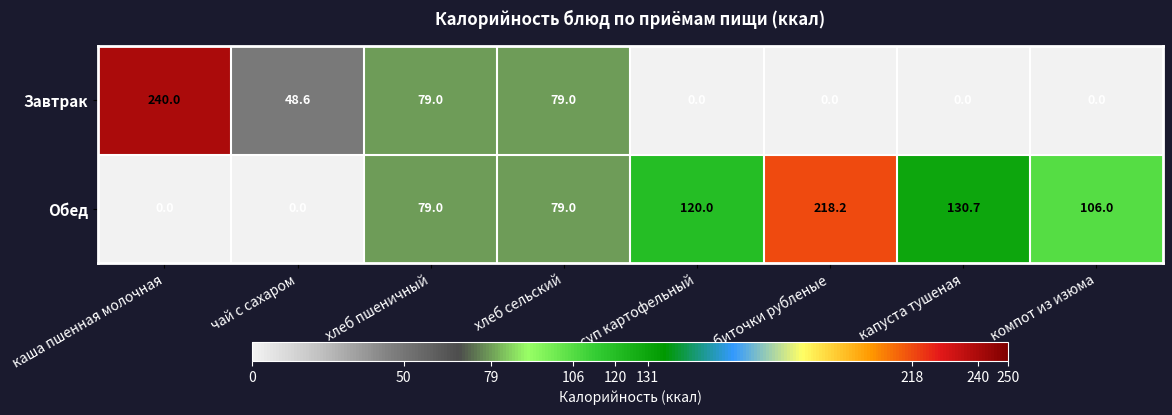

What is the difference between the maximum and minimum values in the Обед series?

218.2